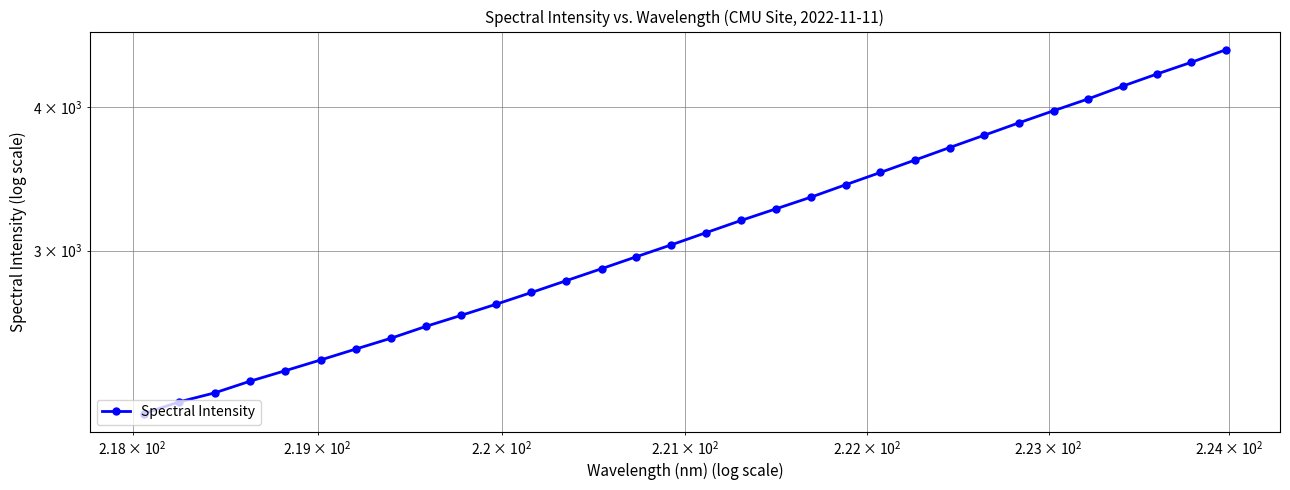

How many lines are shown in the chart?

1